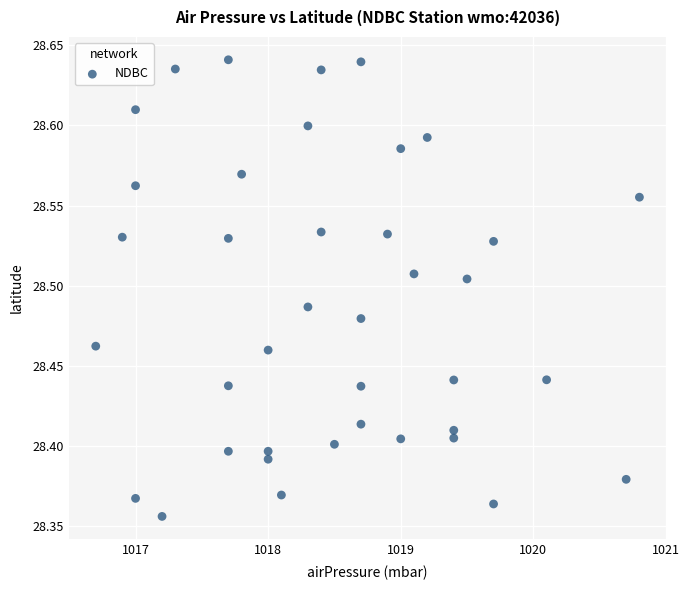

What is the range of X values (max minus min)?

4.1